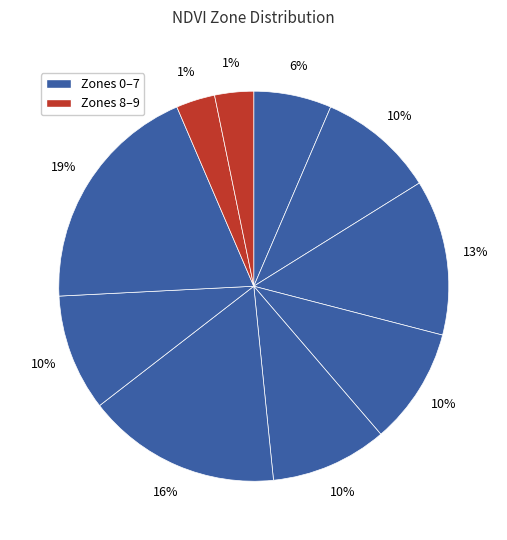

Combined, what portion of the pie is Zone 9 and Zone 8?

6.5%